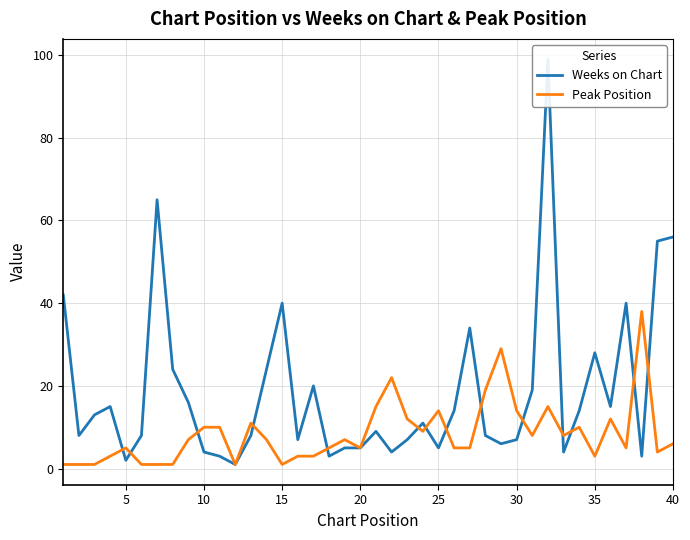

How many interior local valleys does the Peak Position series have?

9